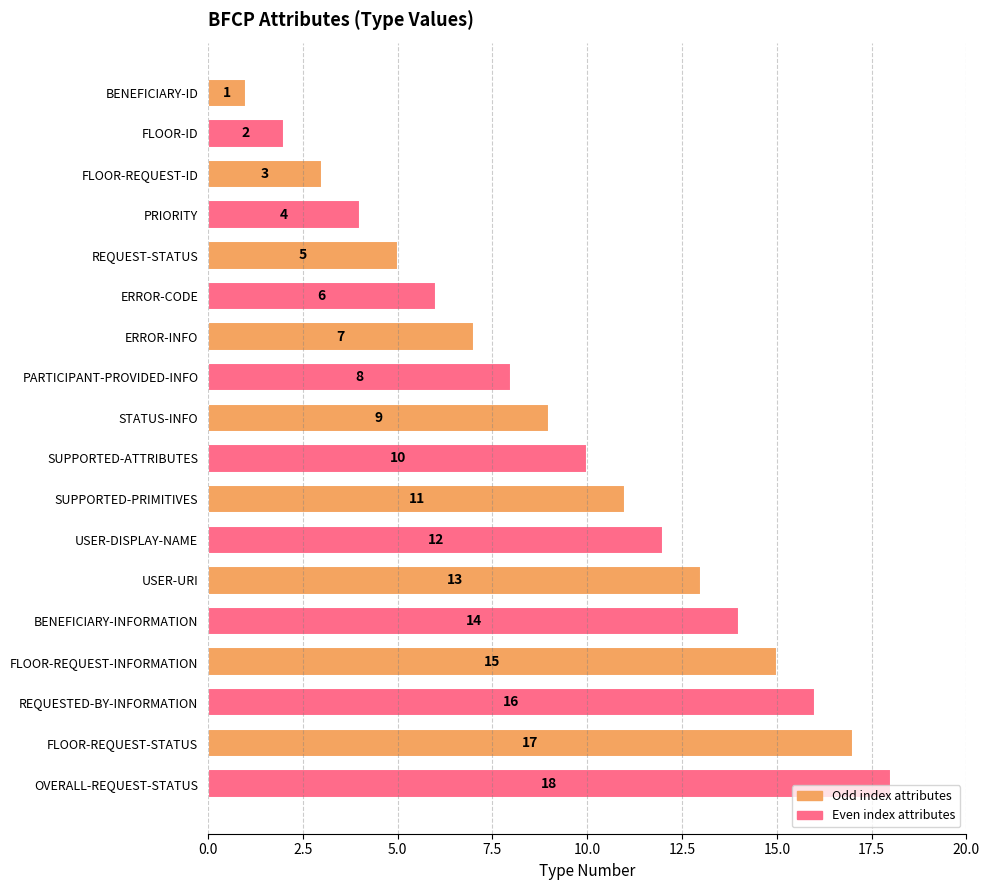

What is the maximum value shown in the chart?

18